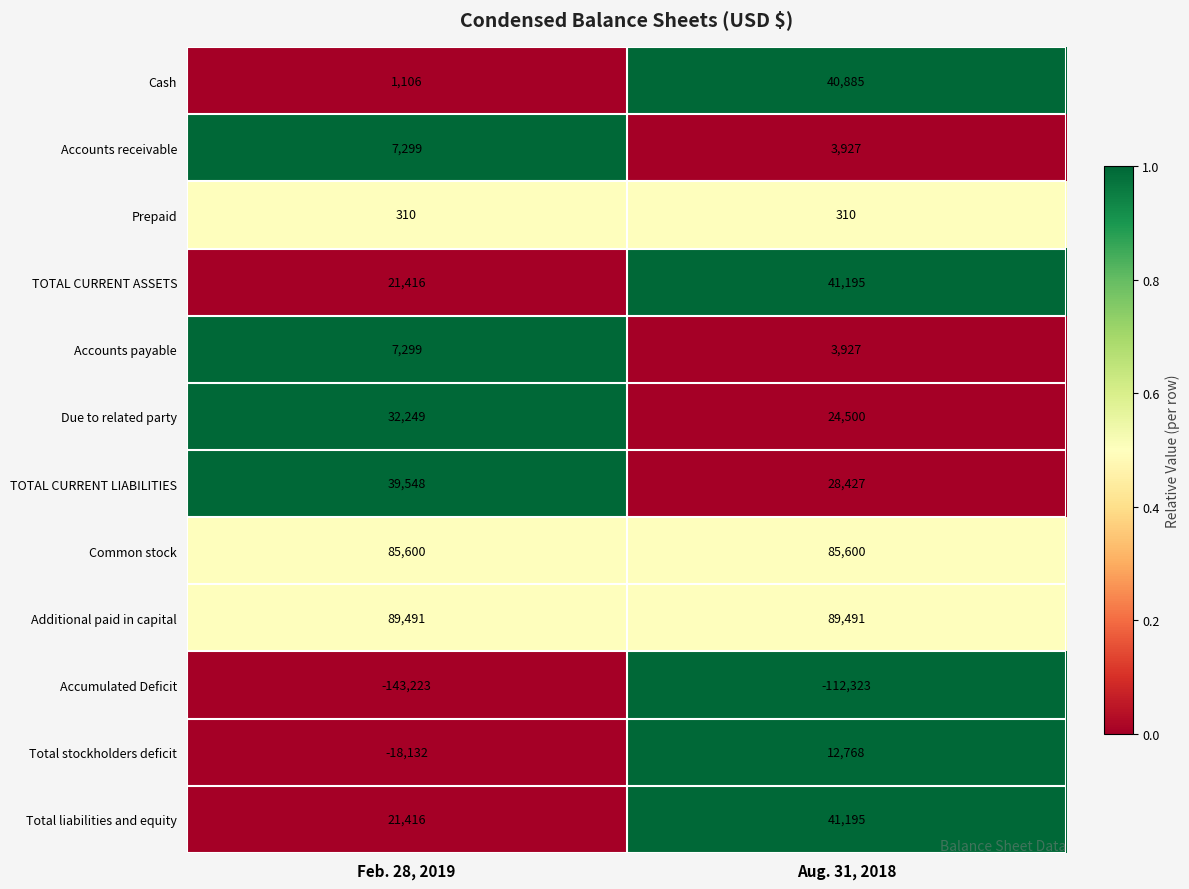

Which series has the largest total across all categories?

Additional paid in capital